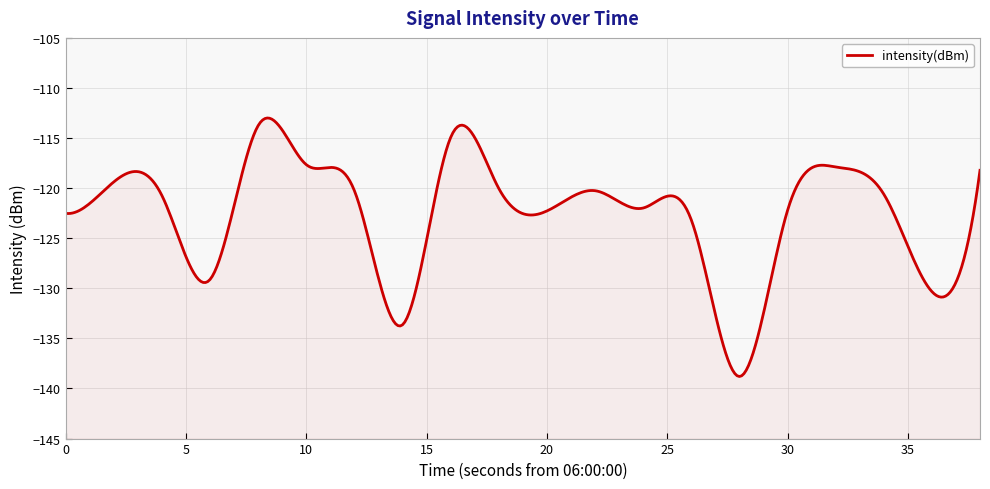

Where is the data nearest to the value -126?

26